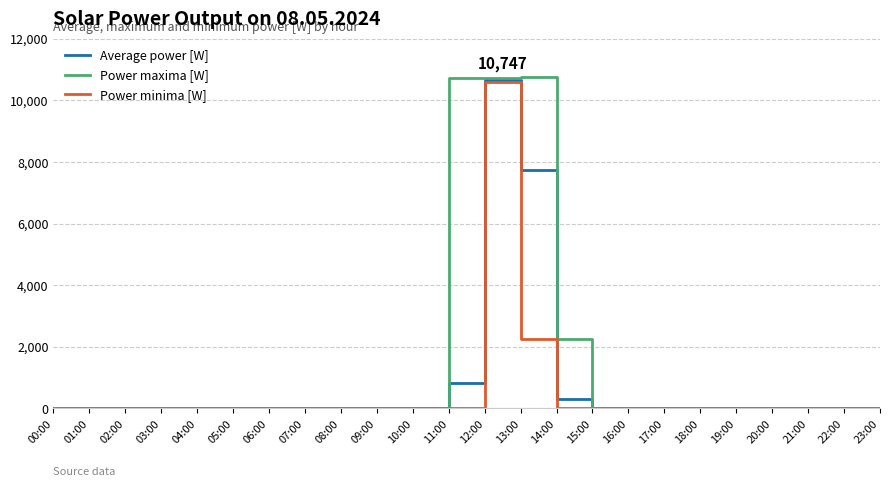

The Power maxima [W] series shows 17121 at 11:00. True or false?

False